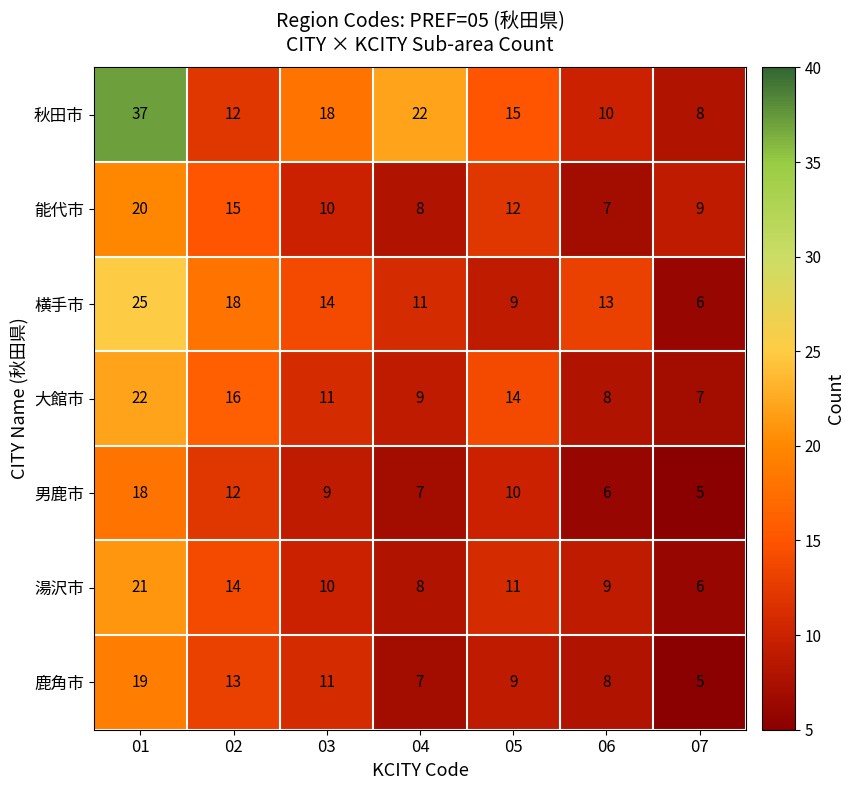

What is the sum of all 湯沢市 values?

79